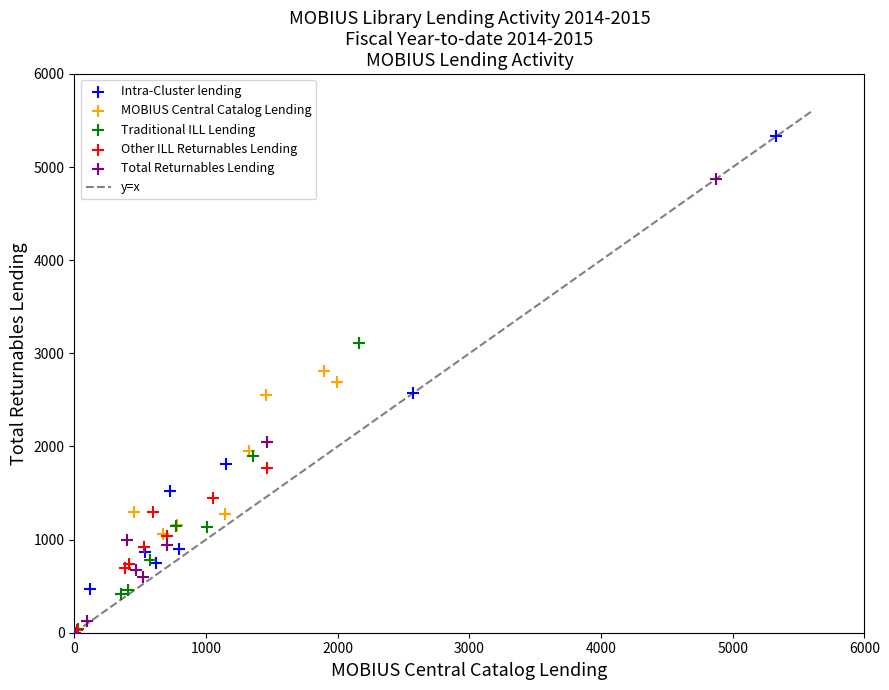

Which series reaches the maximum Y coordinate?

Intra-Cluster lending